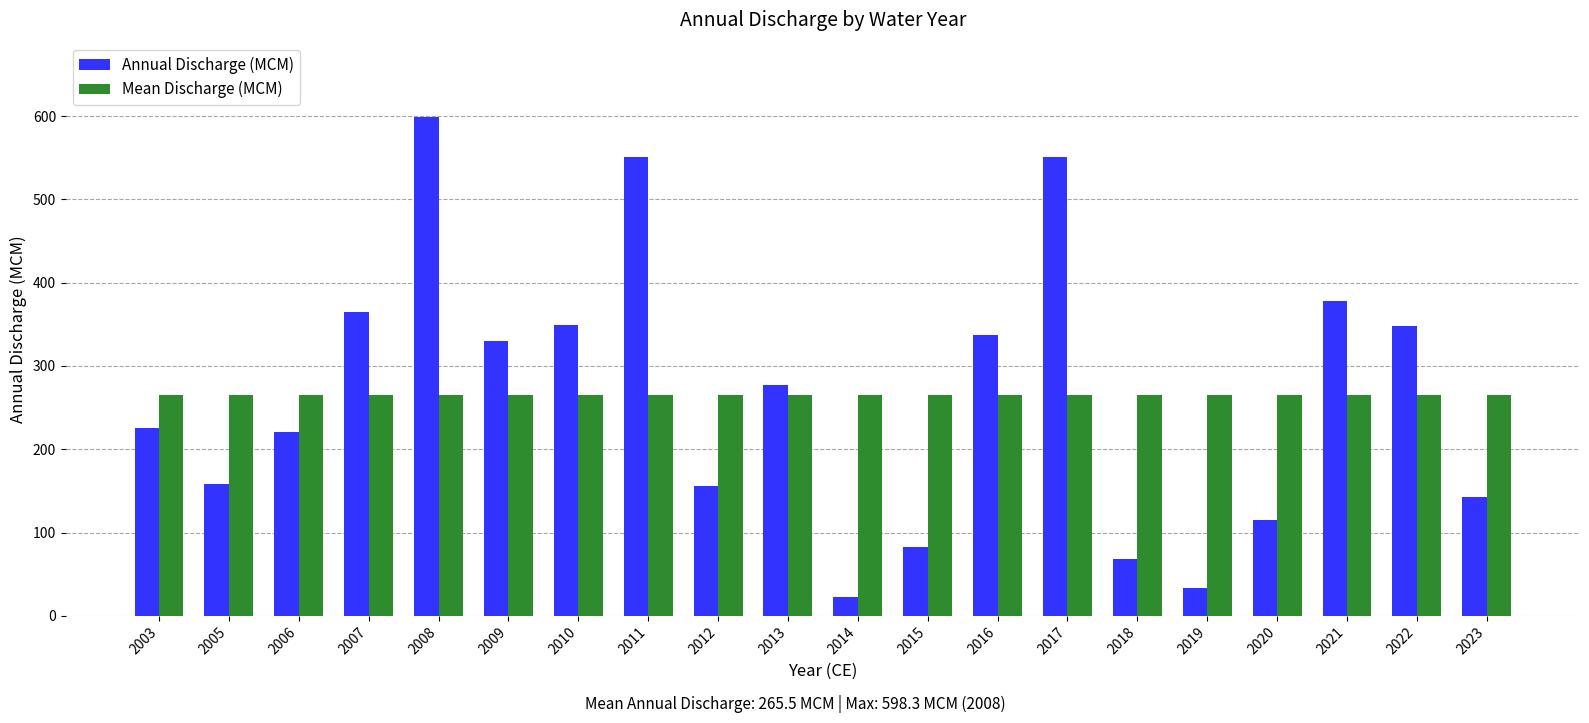

At which category does the chart reach its minimum across all series?

2014